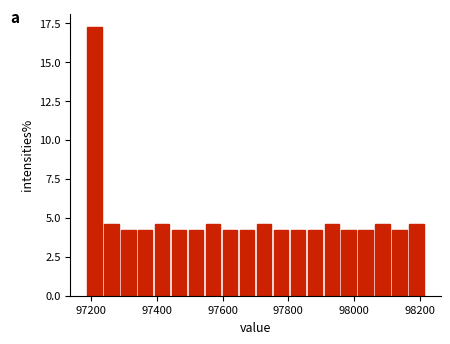

Around what value on the x-axis is the tallest bar? Give the approximate position of its centre, as read against the axis.

97200